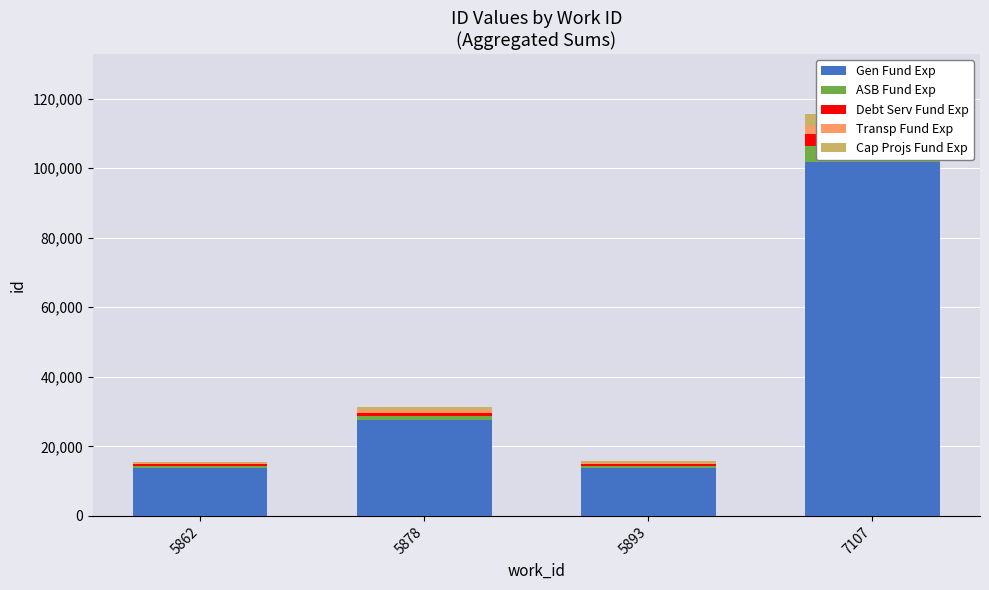

What is the value of the Gen Fund Exp bar at the 4th from the left?

101663.8